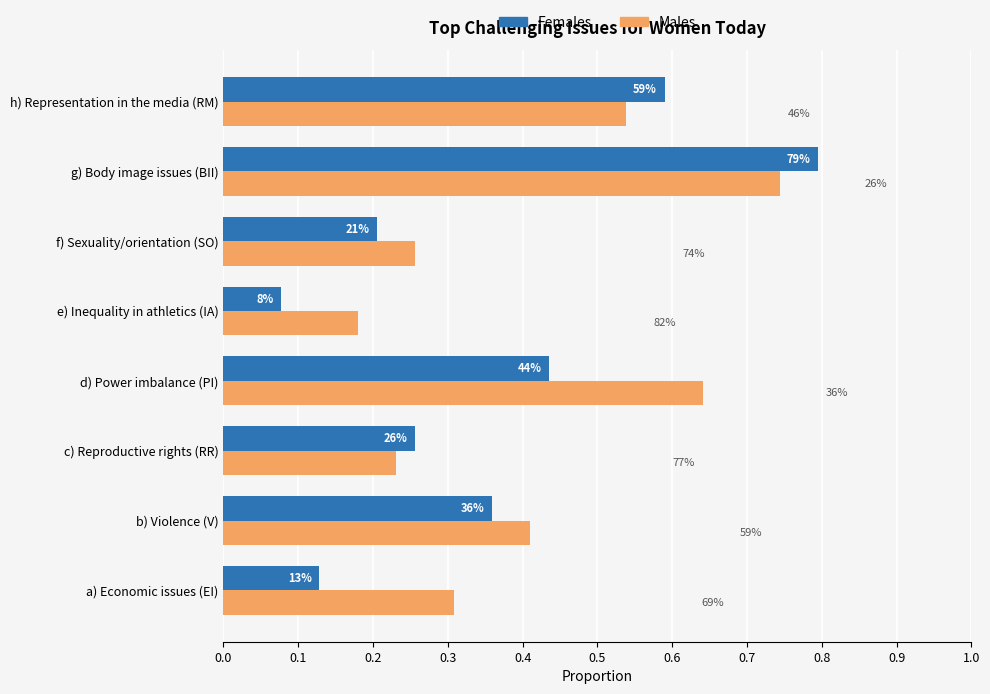

What are all the series names shown in the legend?

Females, Males